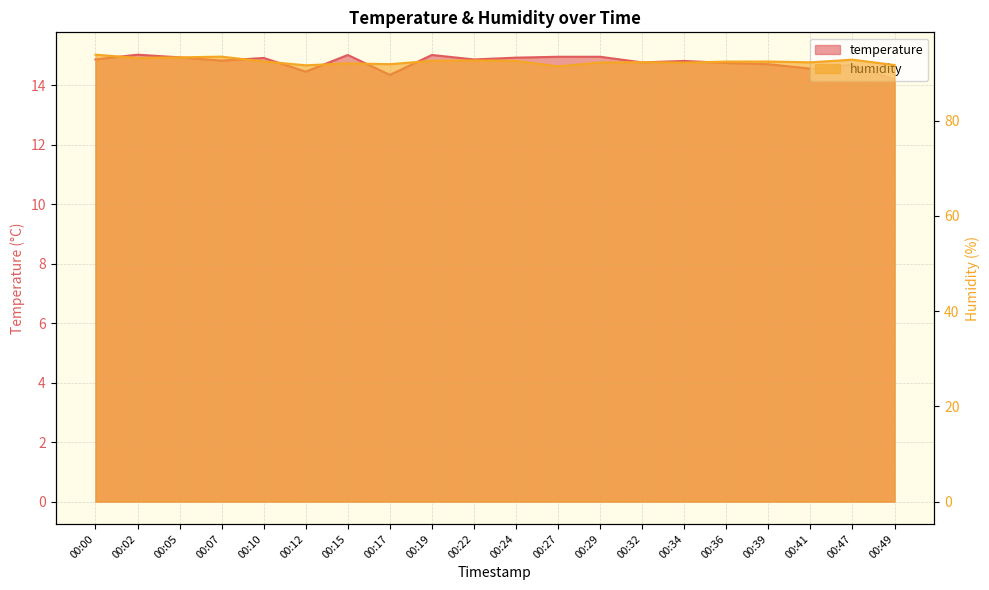

How many data points in humidity are less than 92?

4